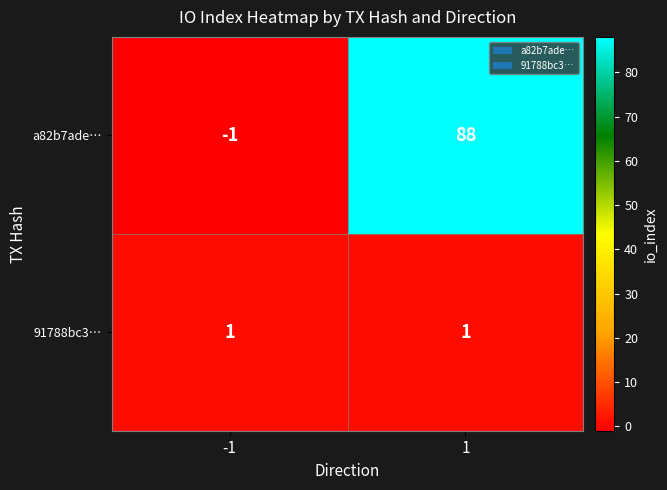

Which series has the widest spread of values?

a82b7ade…